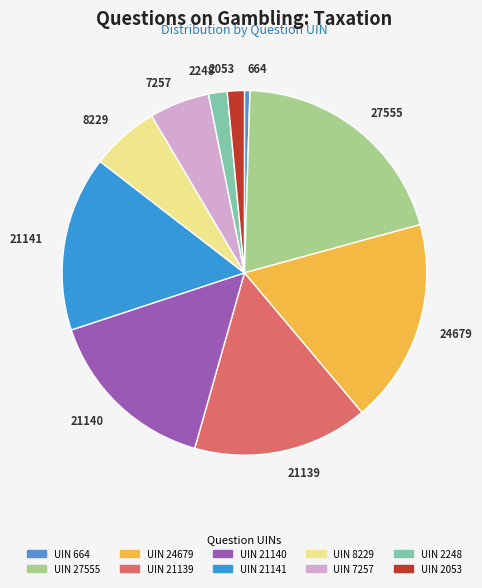

What is the smallest slice in the pie chart?

664